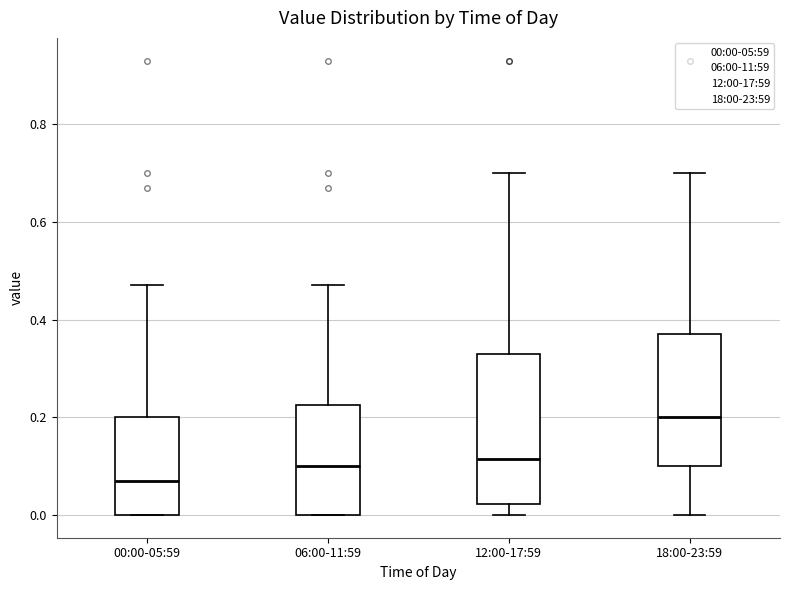

Where is the lower edge of the box for 18:00-23:59 on the y-axis? The values are not printed on the chart, so give them approximately, as read against the axis.

0.10